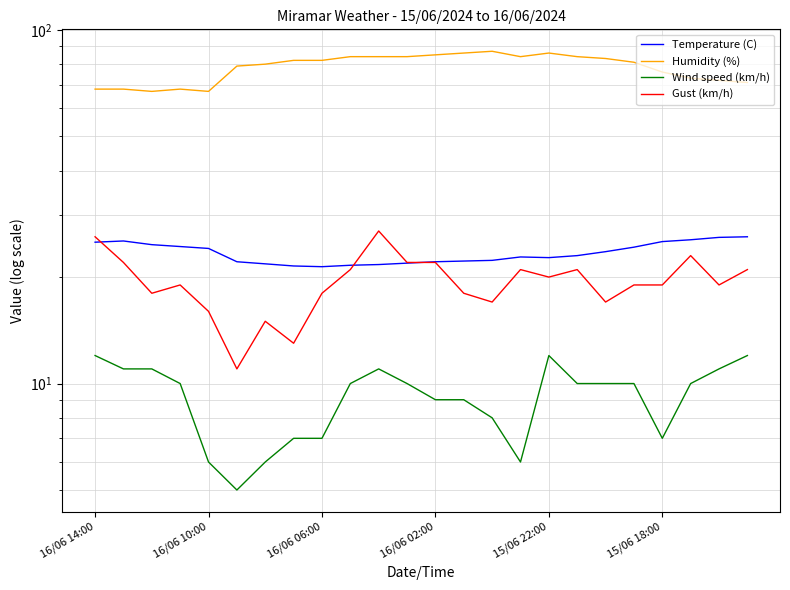

Read the Gust (km/h) value at 15.

21.0